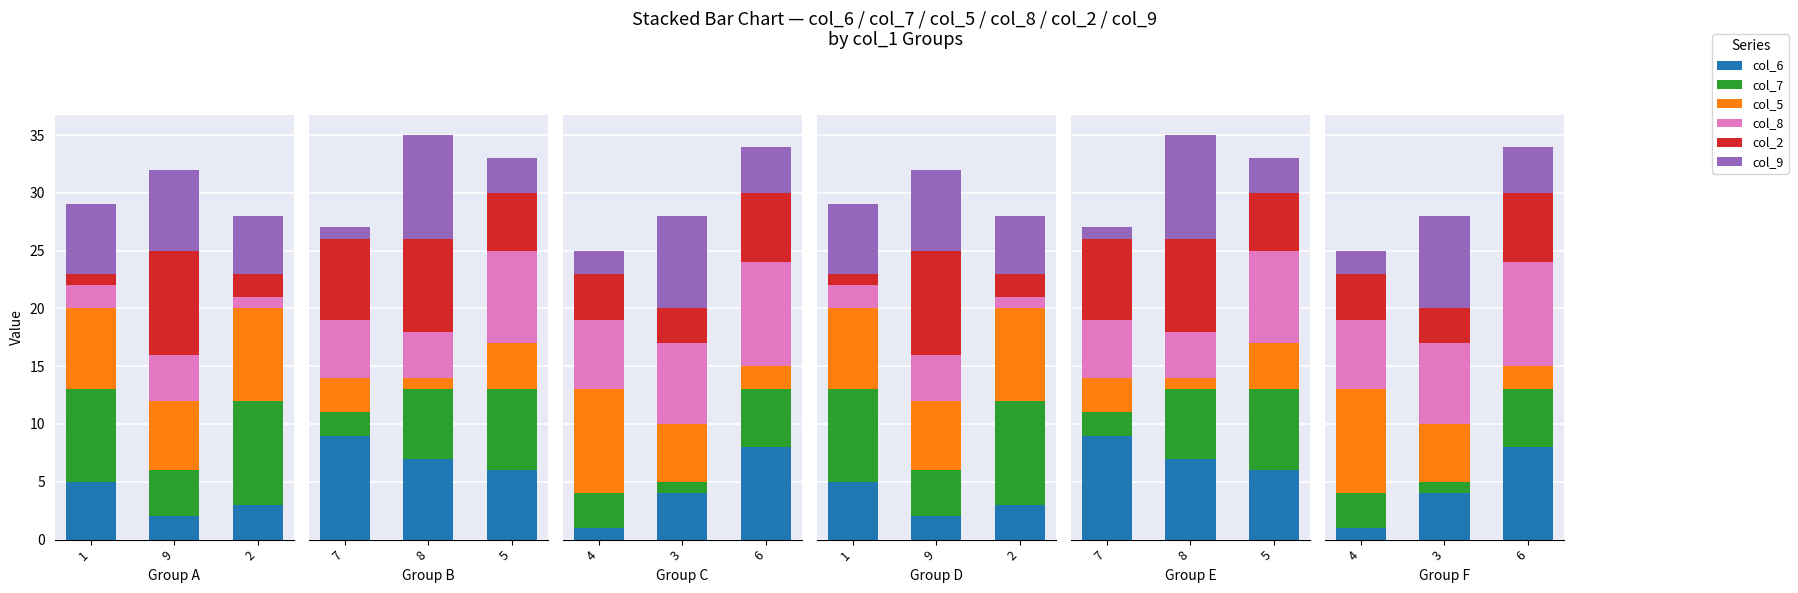

What is the value of the col_5 bar at the 3rd from the left?

2